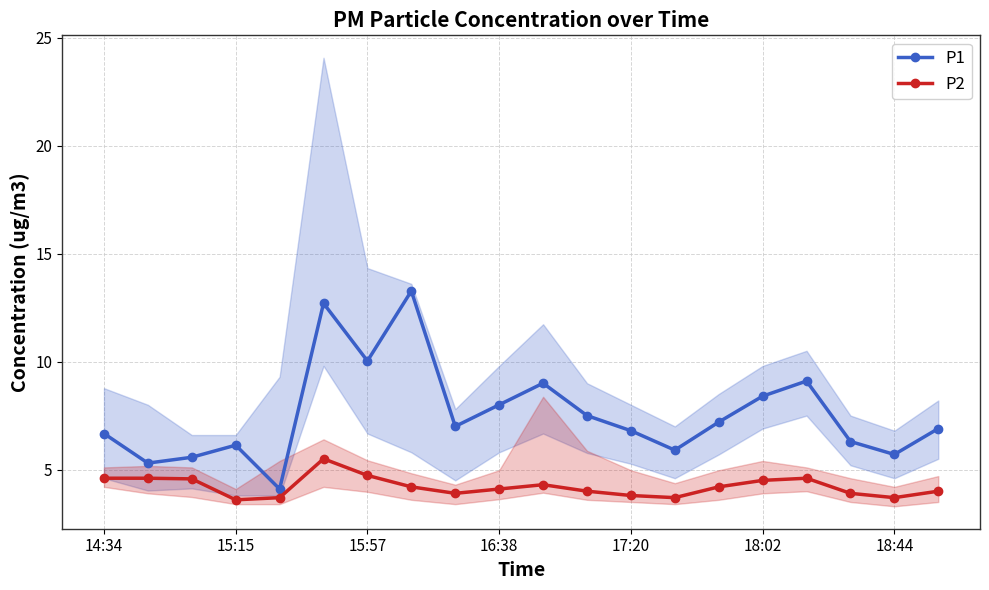

Which label corresponds to the largest value in the chart?

7